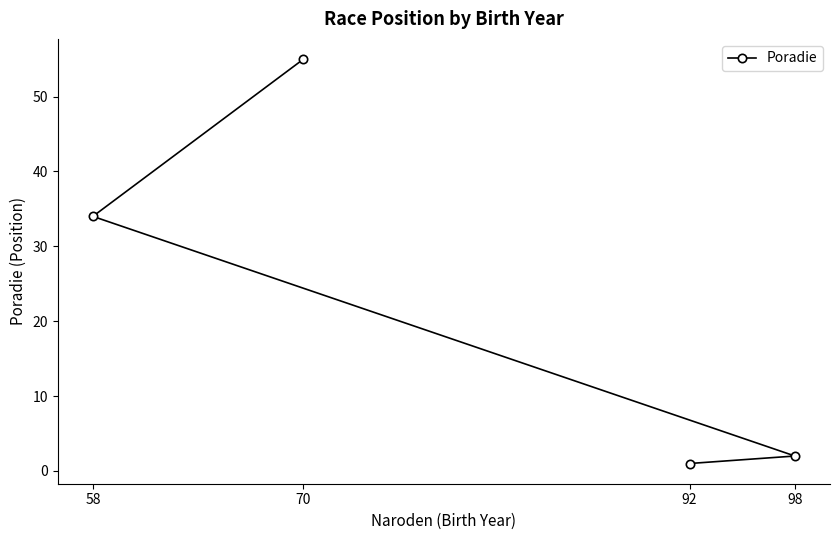

What is the value of the 4th point from the left?

2